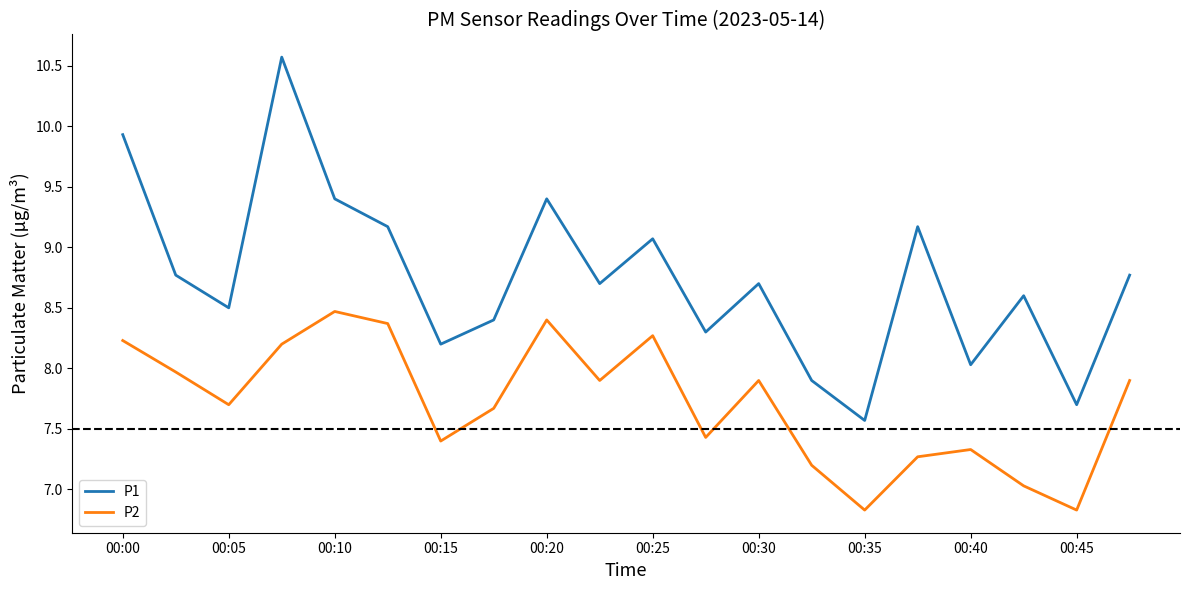

List the series in order of their overall mean, lowest first.

P2, P1